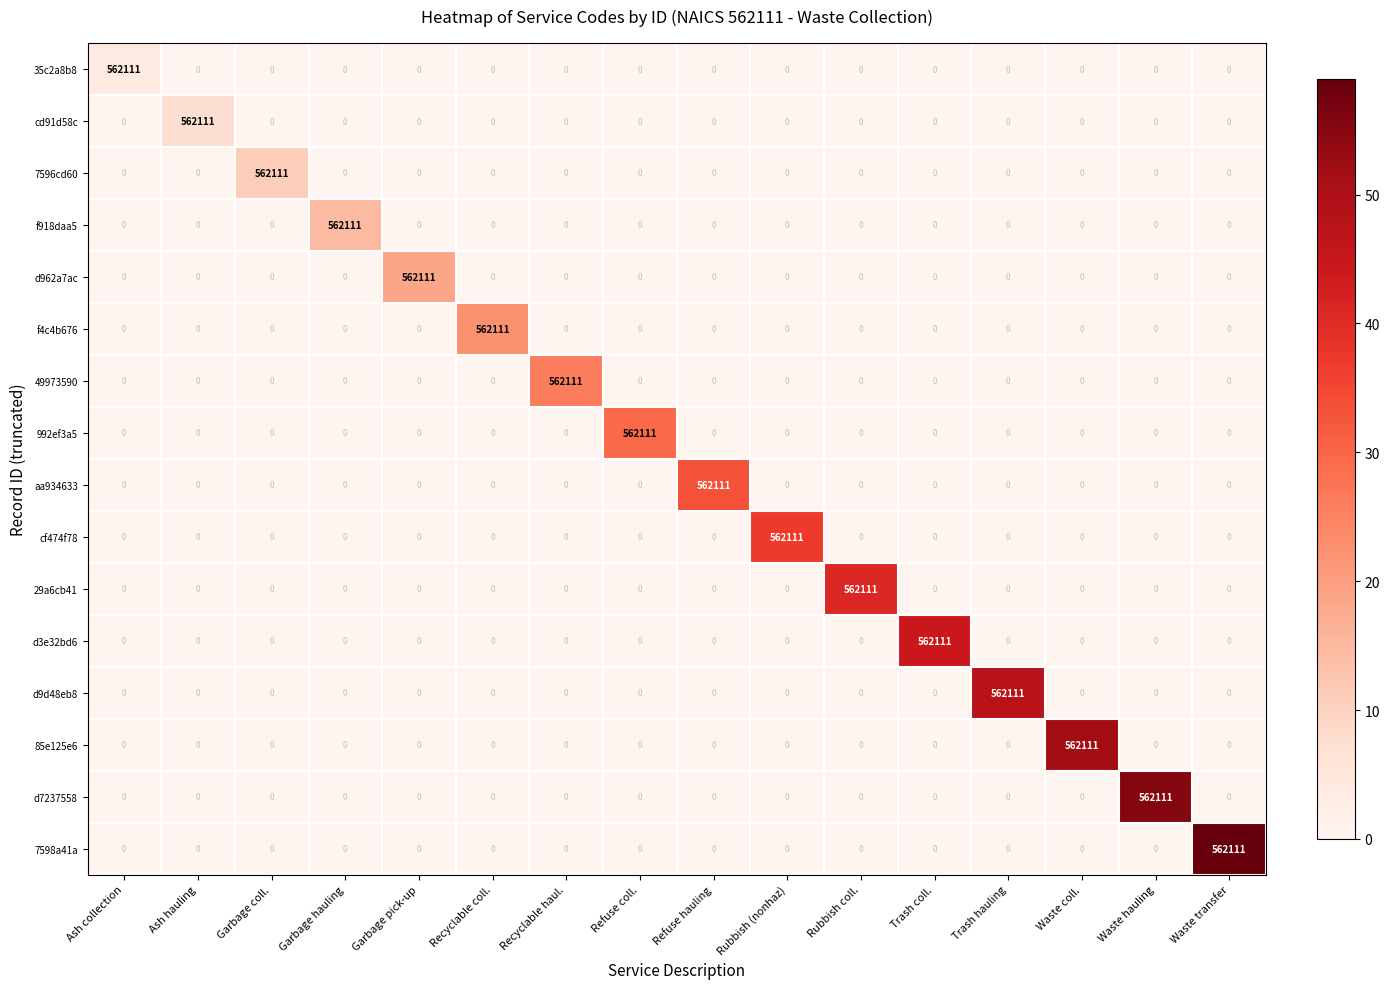

What is the difference between the maximum and minimum values in the 85e125e6 series?

562111